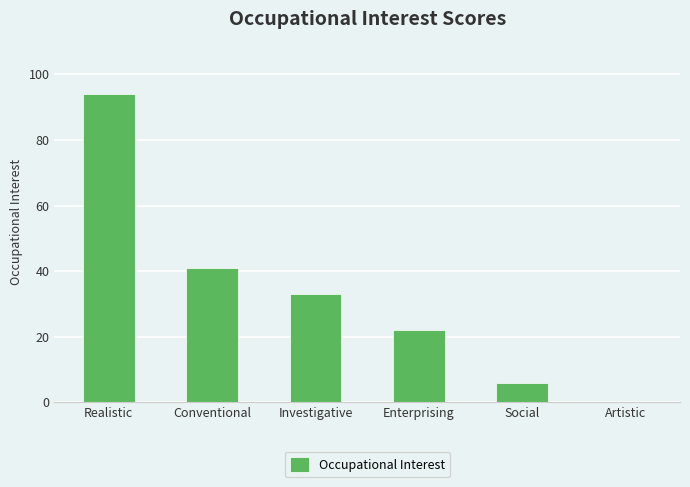

At which label is the value closest to 47?

Conventional